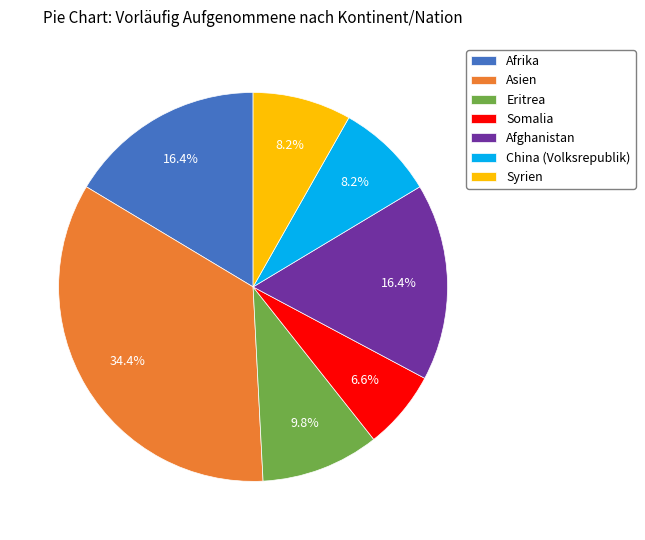

Which category has the biggest portion of the pie?

Asien